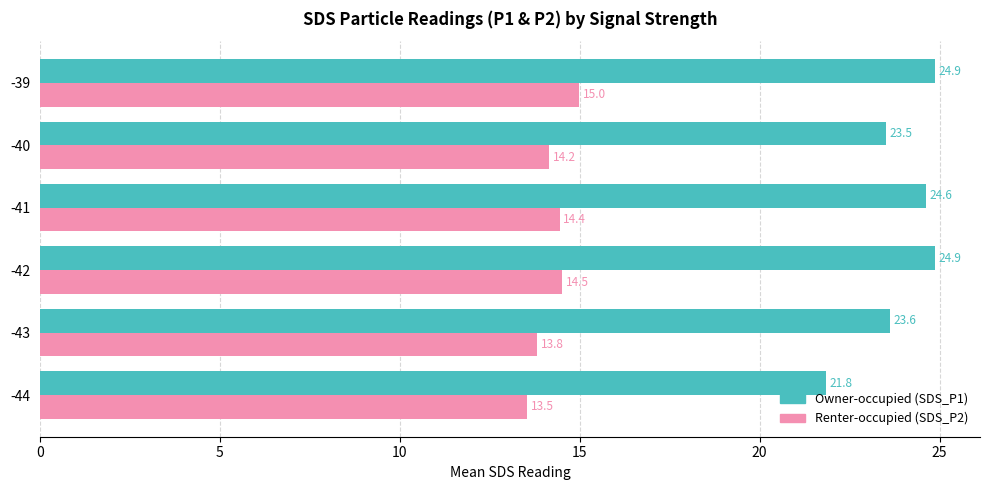

What is the spread (max minus min) of values at -42?

10.4